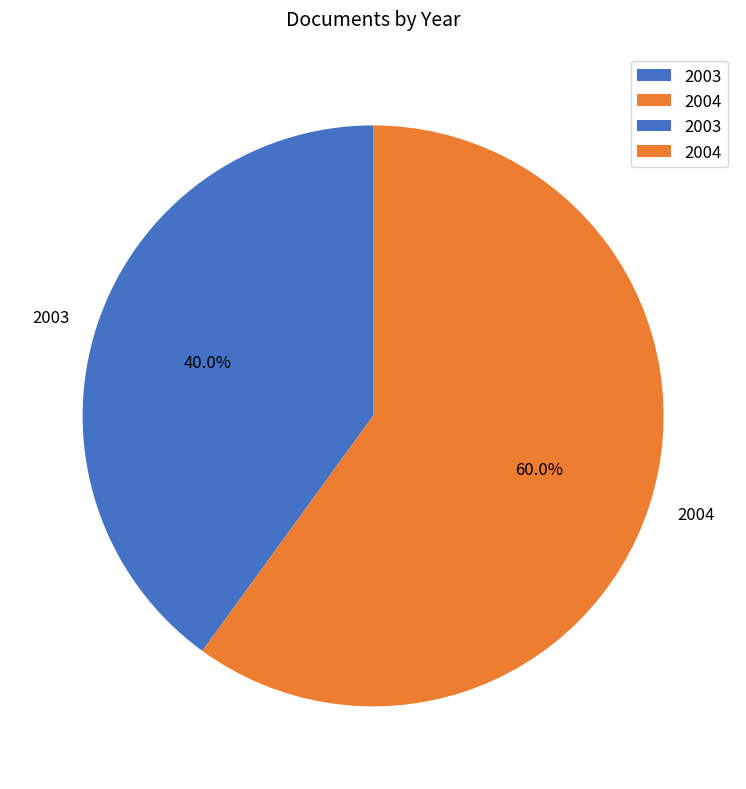

Count the number of slices in the pie.

2